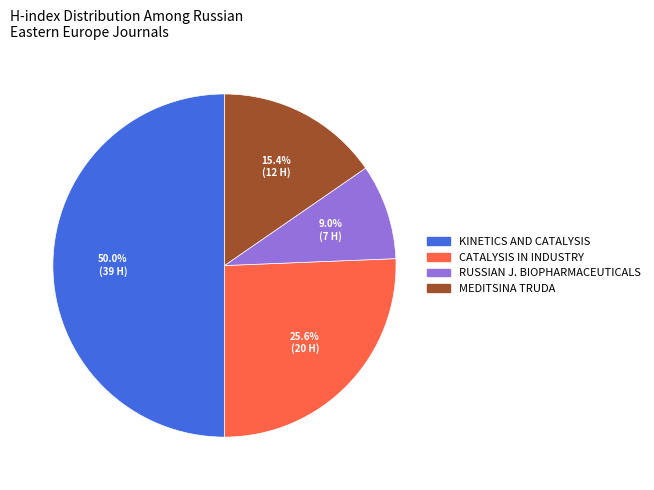

Count the number of slices in the pie.

4